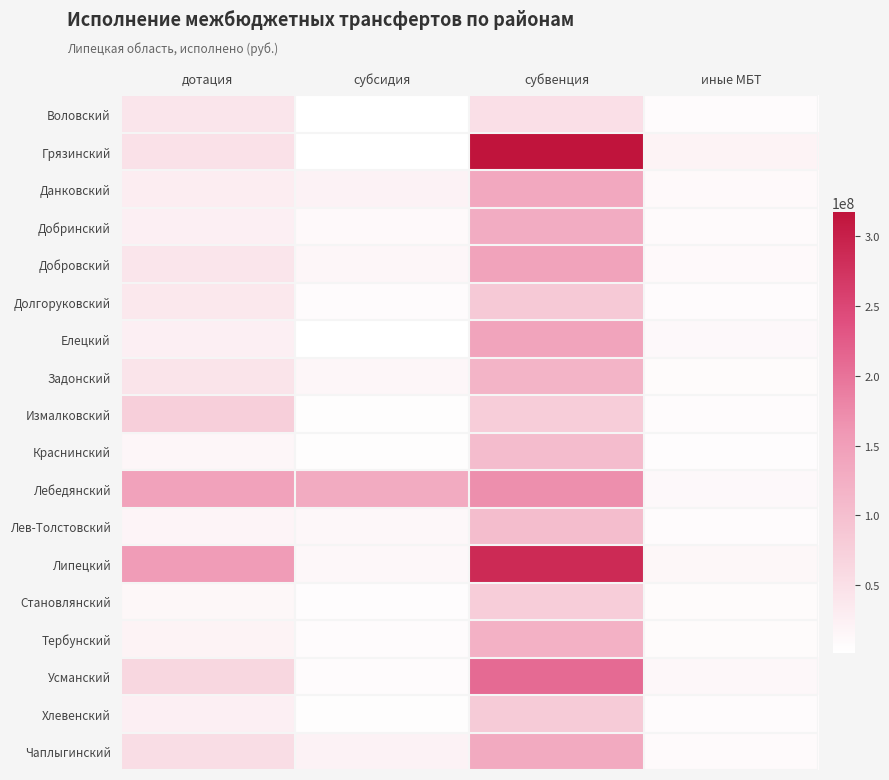

Which series has the largest total across all categories?

Липецкий